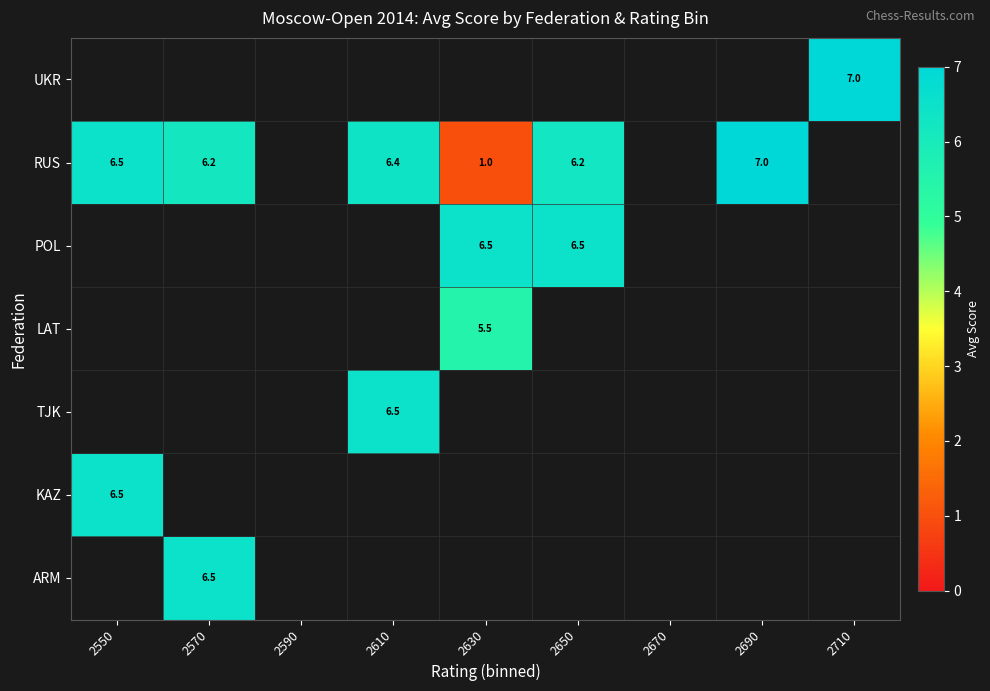

Which has a higher value, 2670 or 2590?

2590